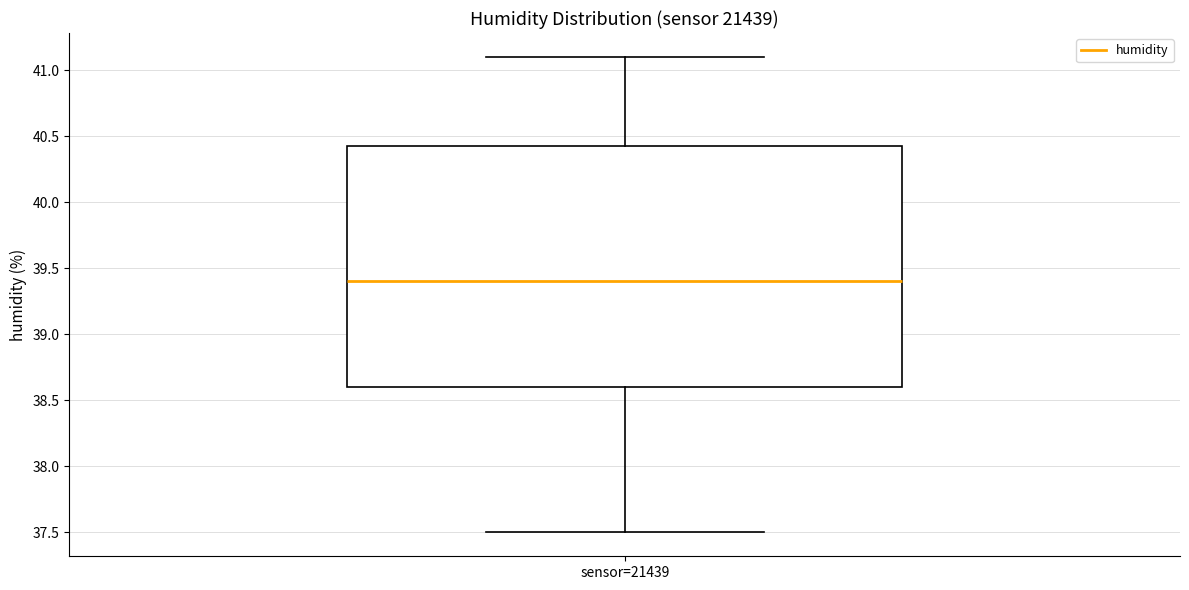

Read this box plot against the y-axis: the position of the median line, the range covered by the box, and the ends of both whiskers. The values are not printed on the chart, so give them approximately, as read against the axis.

median 39.40, box 38.60 to 40.45, whiskers 37.50 to 41.10